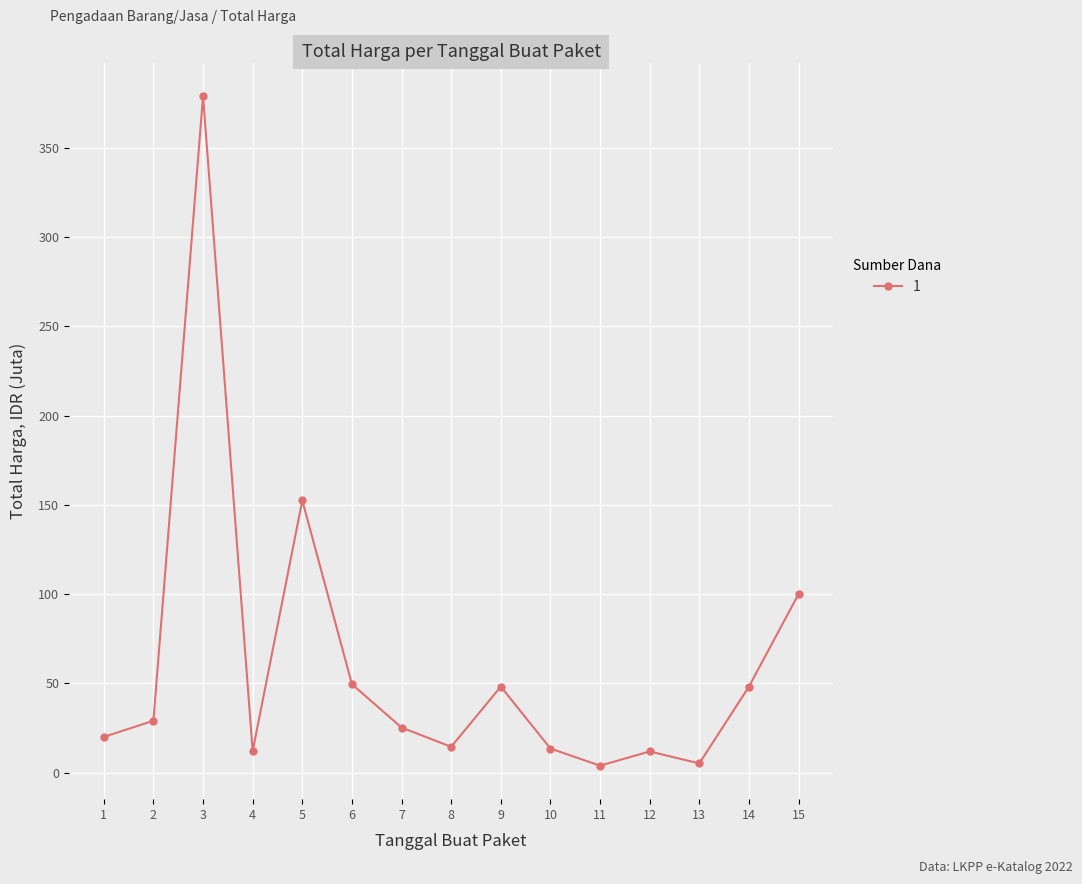

What is the difference between the values at 12 and 9?

36.3